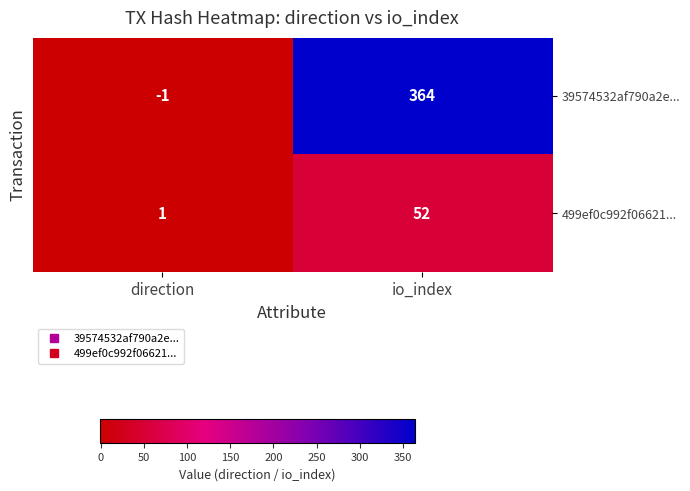

How many categories are shown in the chart?

2